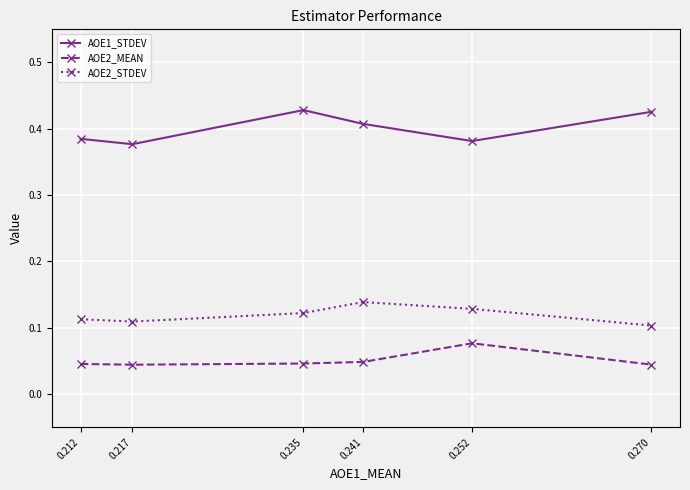

At which label does AOE2_MEAN reach its peak?

0.252